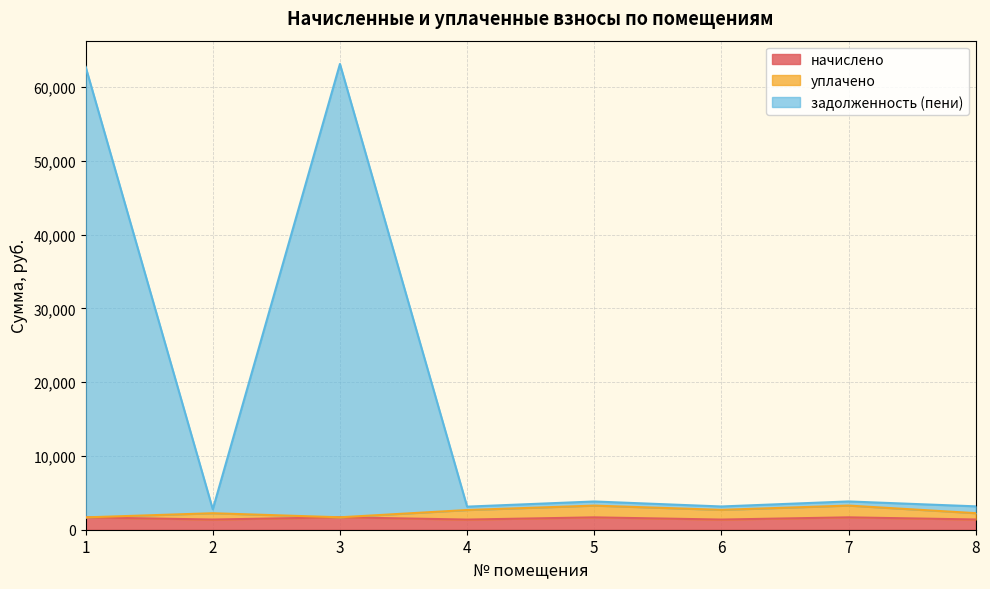

What is the spread (max minus min) of values at 5?

2152.3